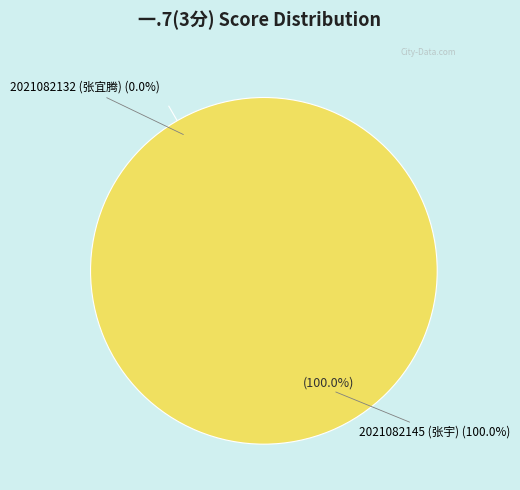

What is the majority slice?

2021082145 (张宇)